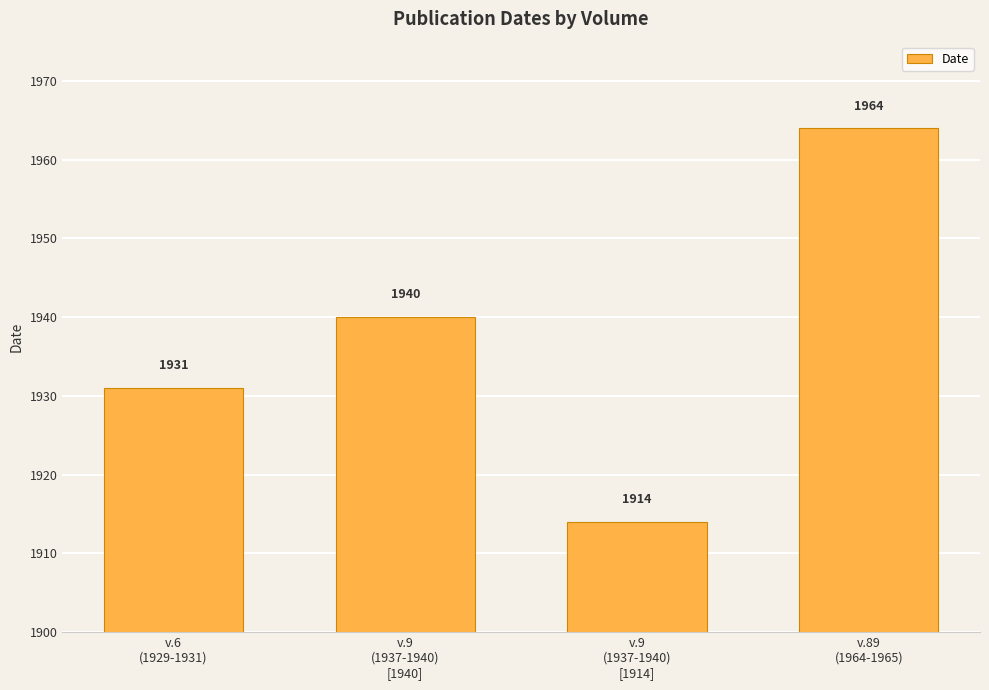

Reading left to right, extract all data points from this chart.

v.6
(1929-1931)=1931	v.9
(1937-1940)
[1940]=1940	v.9
(1937-1940)
[1914]=1914	v.89
(1964-1965)=1964